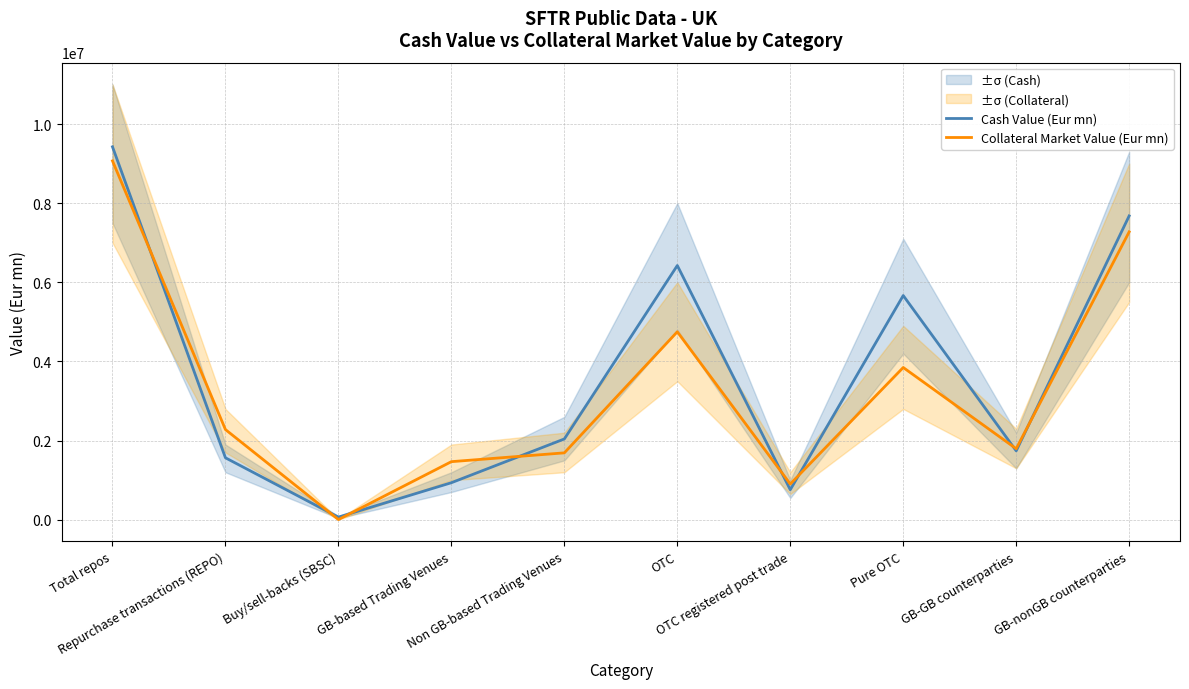

What is the maximum value shown in the chart?

9423699.3